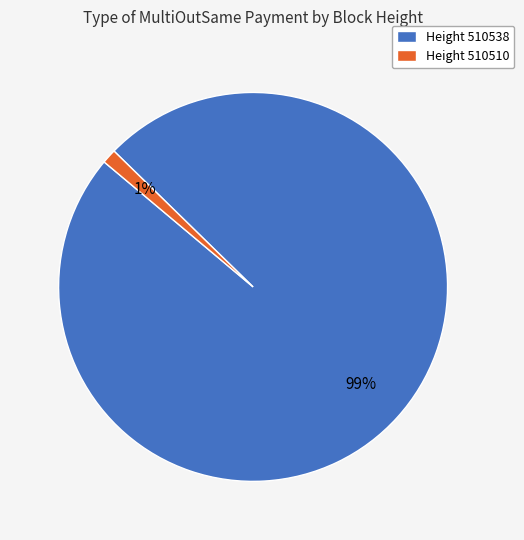

What is the largest slice in the pie chart?

Height 510538